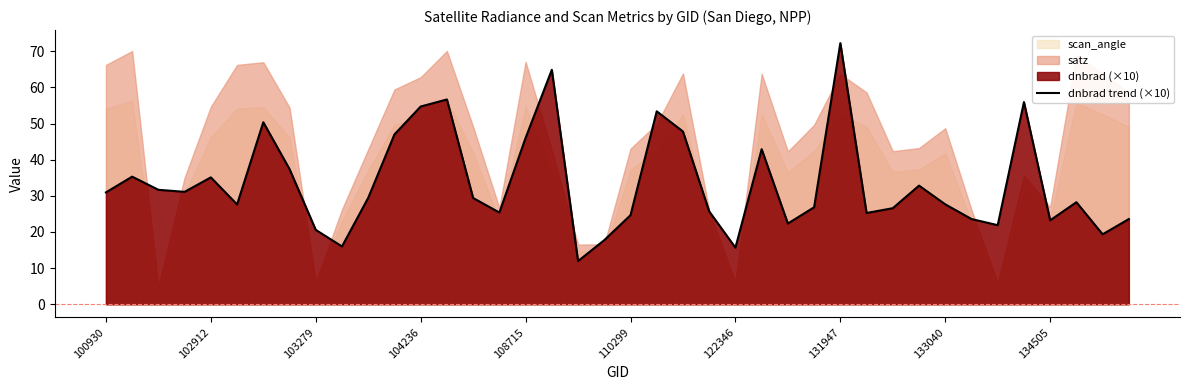

The value of dnbrad trend (×10) at 131947 is 122.5. True or false?

False